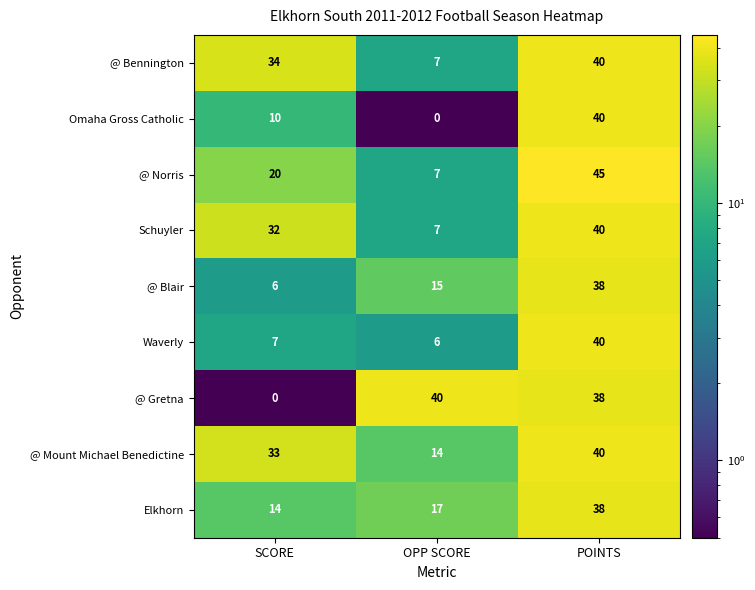

Reading right to left, transcribe all the data shown in this chart.

@ Bennington: 40	7	34
Omaha Gross Catholic: 40	0	10
@ Norris: 45	7	20
Schuyler: 40	7	32
@ Blair: 38	15	6
Waverly: 40	6	7
@ Gretna: 38	40	0
@ Mount Michael Benedictine: 40	14	33
Elkhorn: 38	17	14